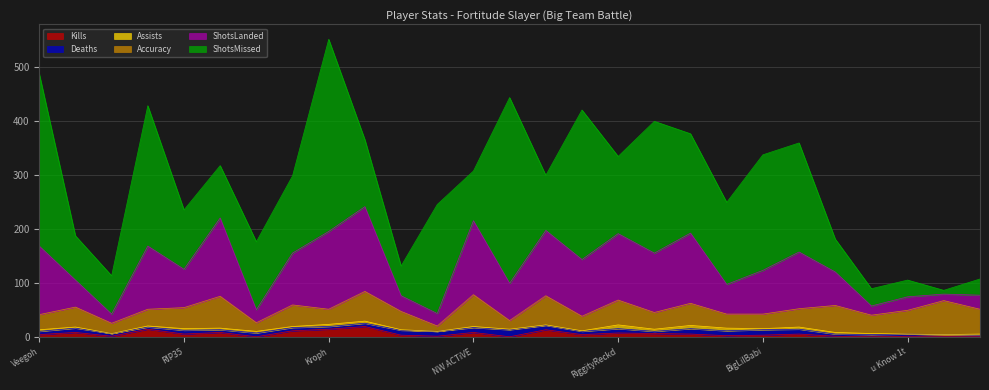

What is the highest value of the Kills series?

20